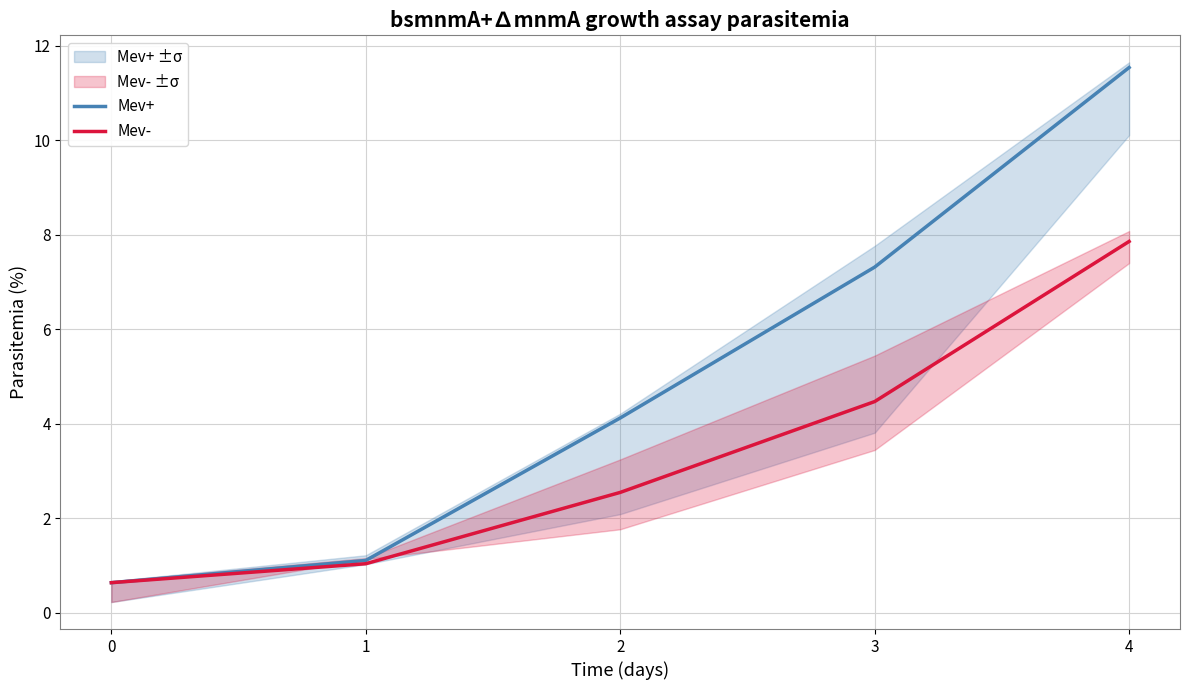

Is it true that Mev+ equals 7.3 at 3?

True